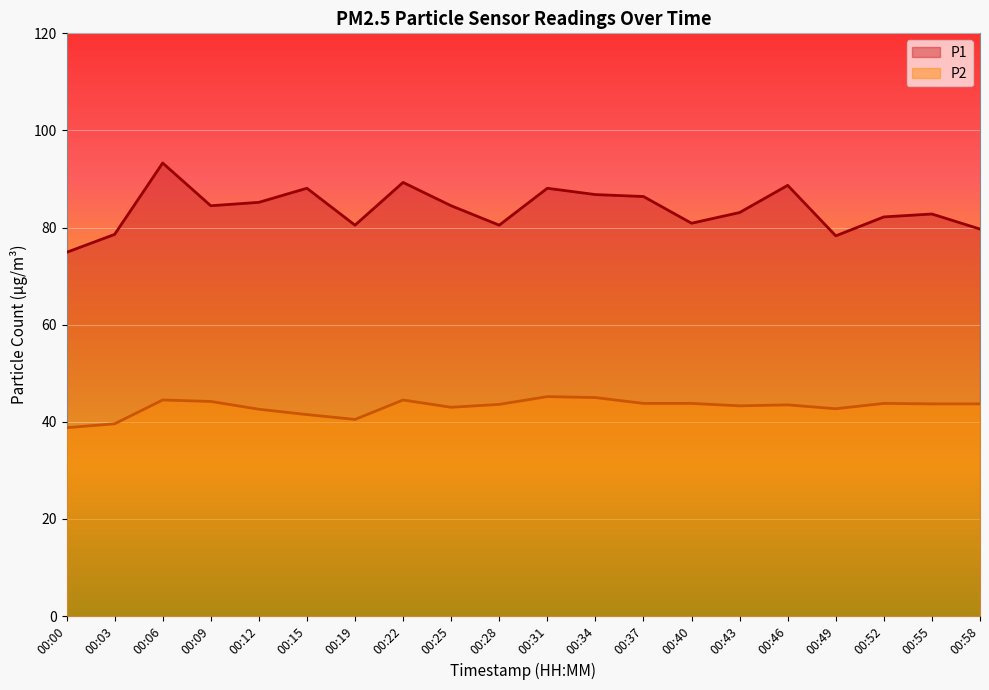

True or false: P2 and P1 intersect in this chart.

False